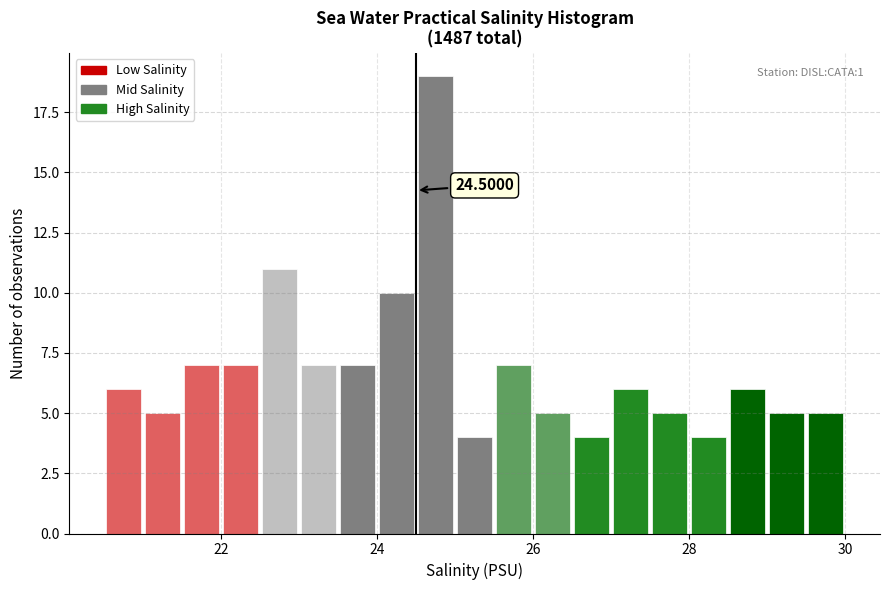

Around what value on the x-axis is the tallest bar? Give the approximate position of its centre, as read against the axis.

24.8